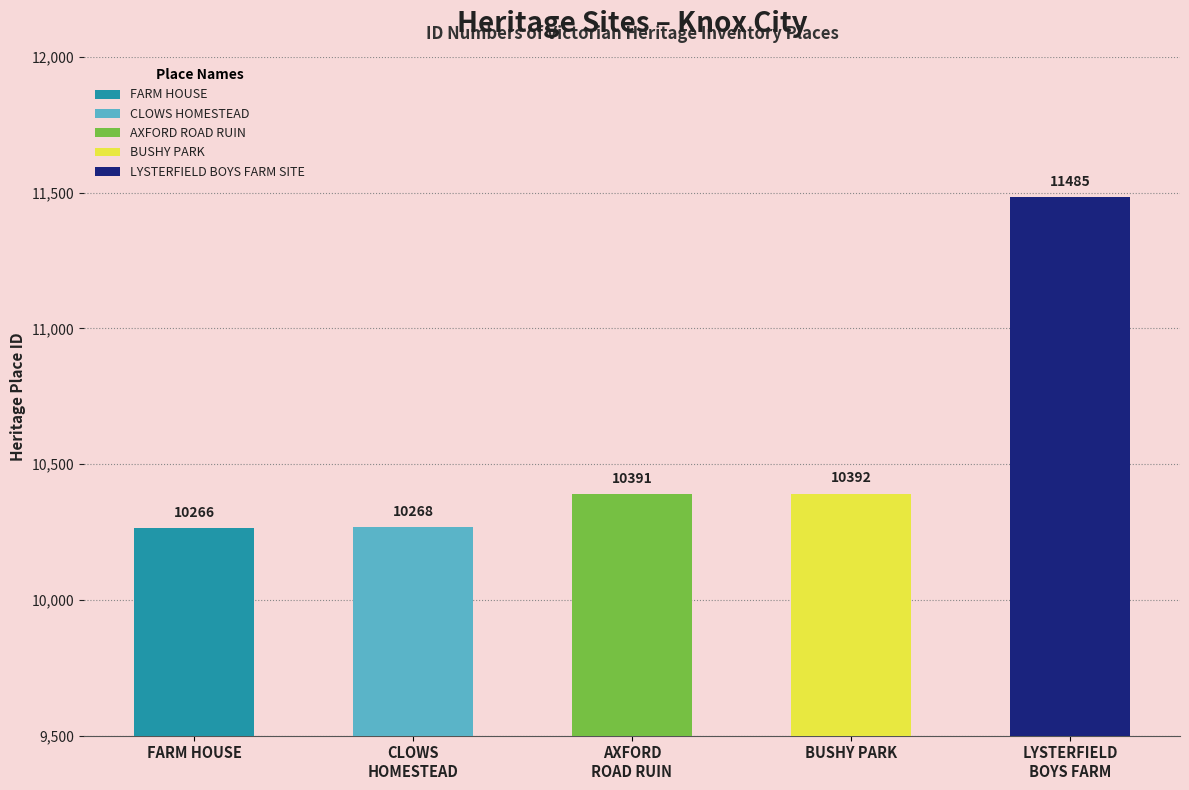

What is the smallest value displayed?

10266